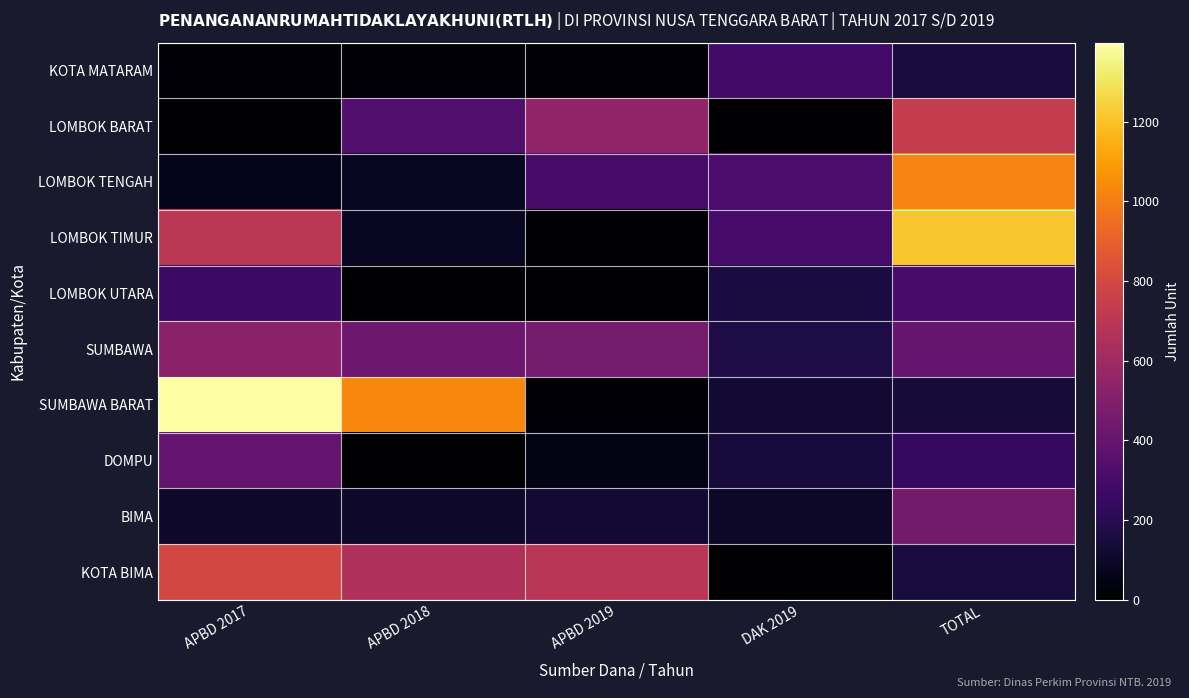

At which category does the chart reach its minimum across all series?

APBD 2017